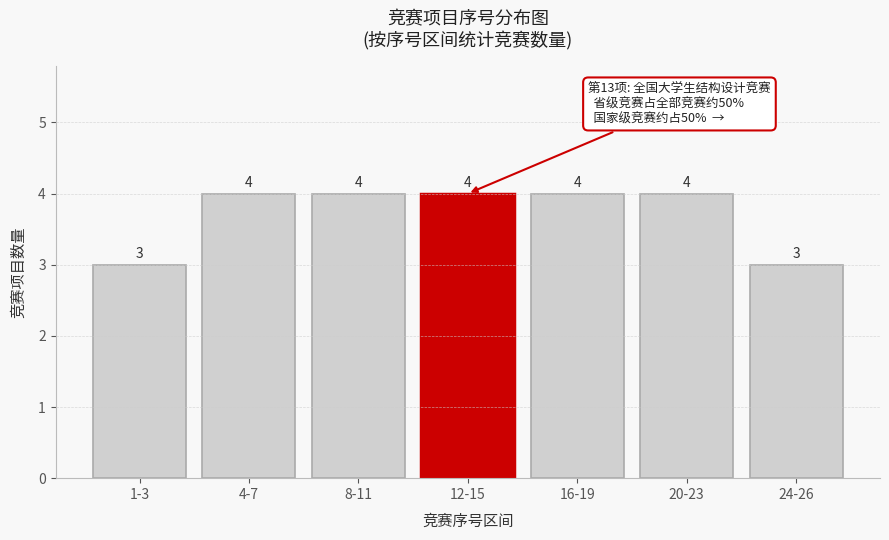

Reading right to left, extract all data points from this chart.

24-26=3	20-23=4	16-19=4	12-15=4	8-11=4	4-7=4	1-3=3